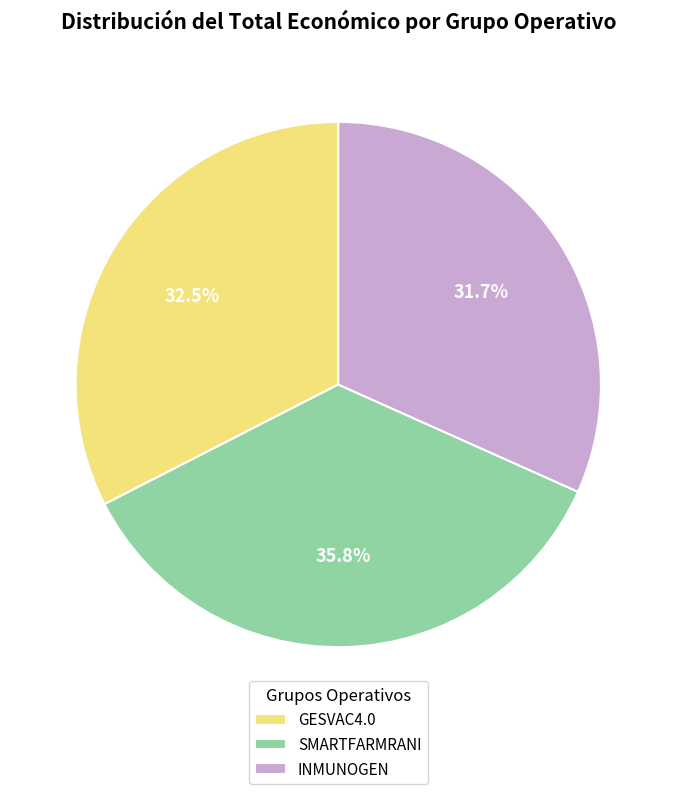

True or false: SMARTFARMRANI accounts for 36% of the total.

True